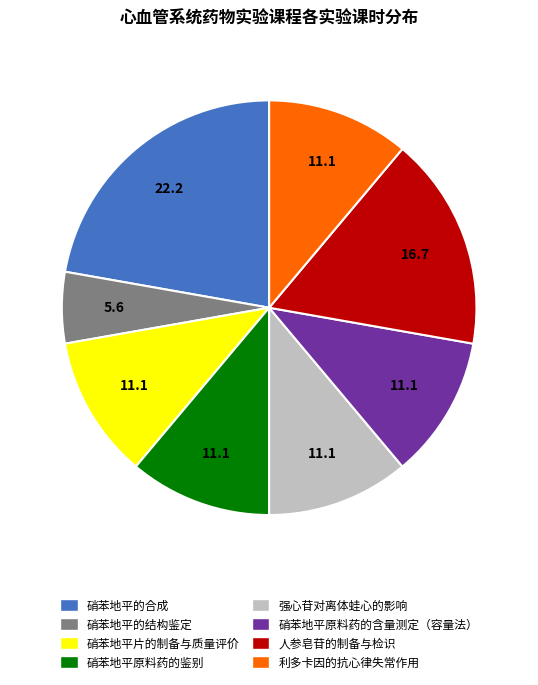

Count the number of slices in the pie.

8